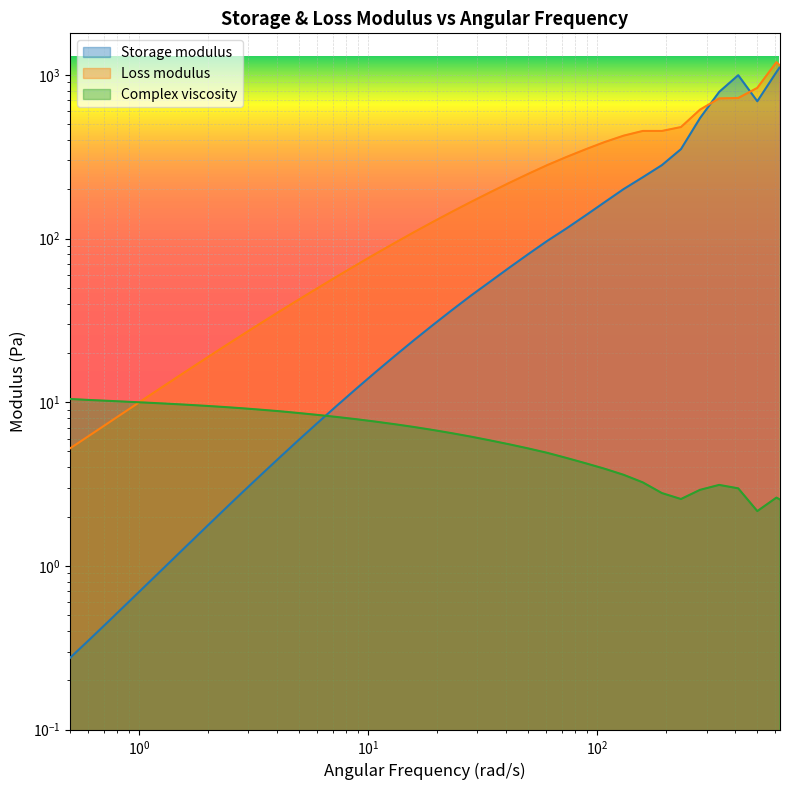

Is the value of Complex viscosity at 191.559 greater than the value of Storage modulus at 2.32081?

Yes